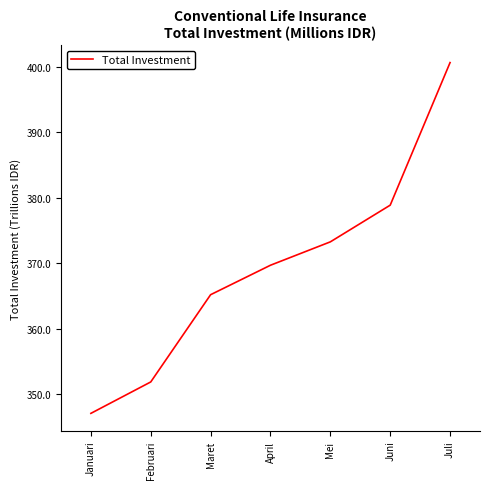

Is this an area chart (filled region under the line)?

No